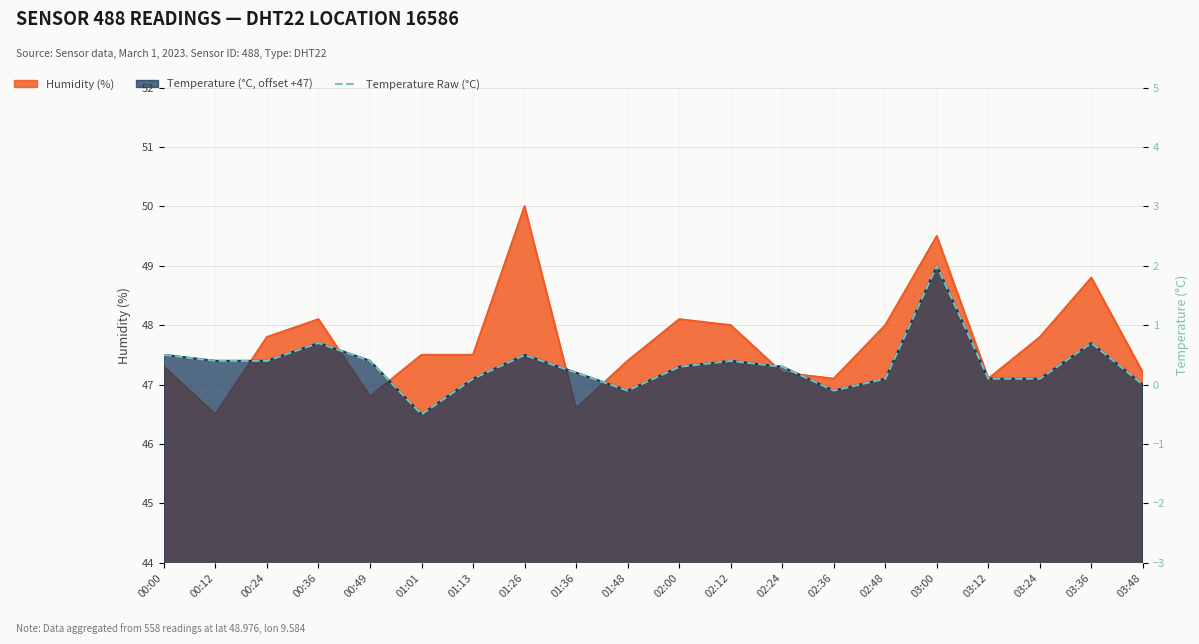

What is the average value?

0.3